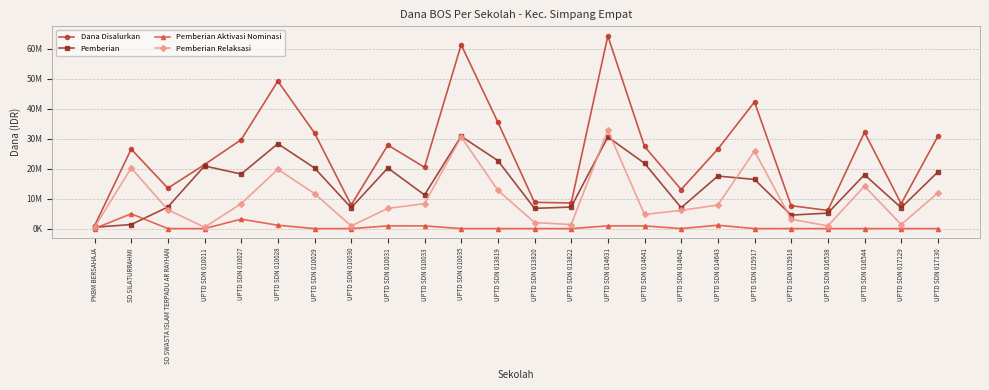

True or false: Pemberian Aktivasi Nominasi and Pemberian Relaksasi intersect in this chart.

False